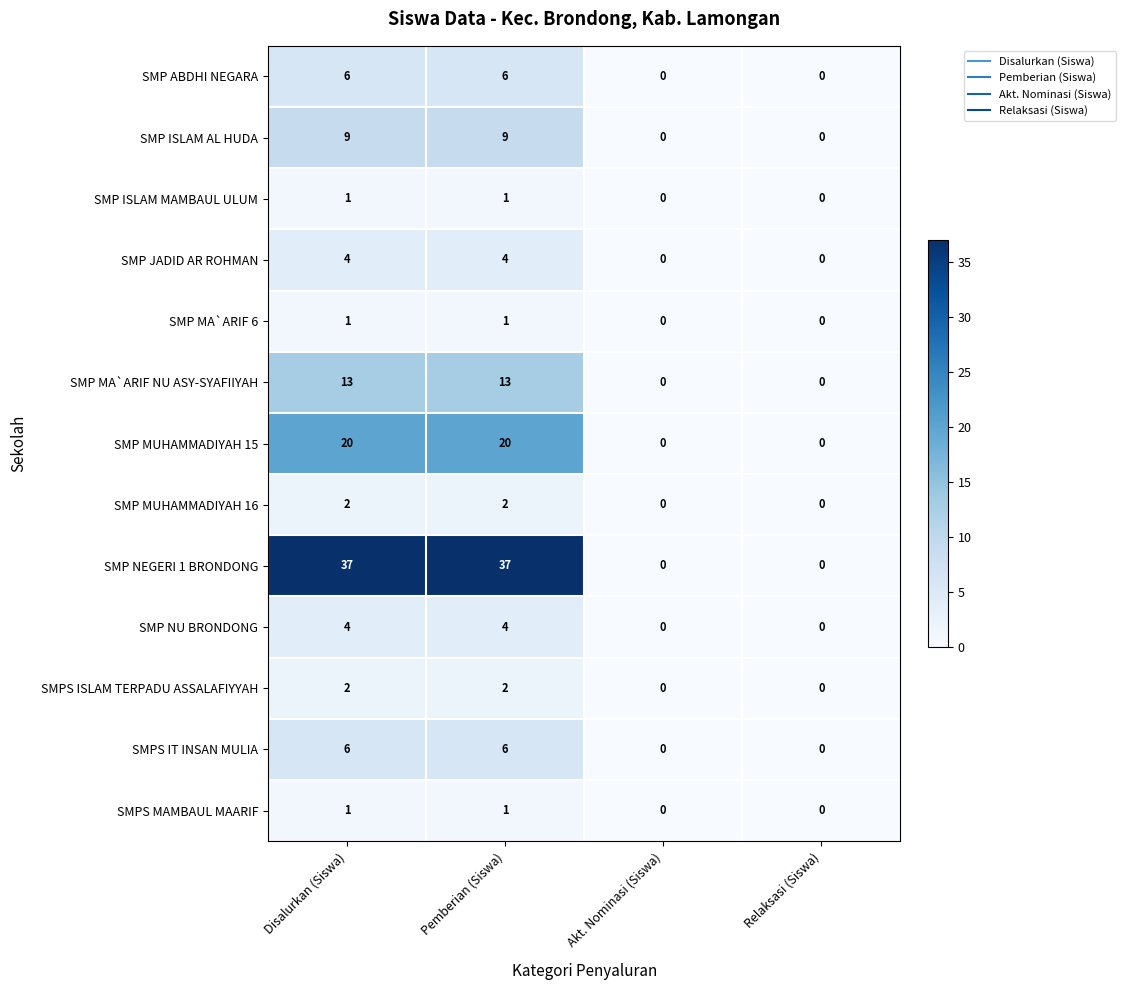

The value of SMP MUHAMMADIYAH 15 at Pemberian (Siswa) is 20. True or false?

True